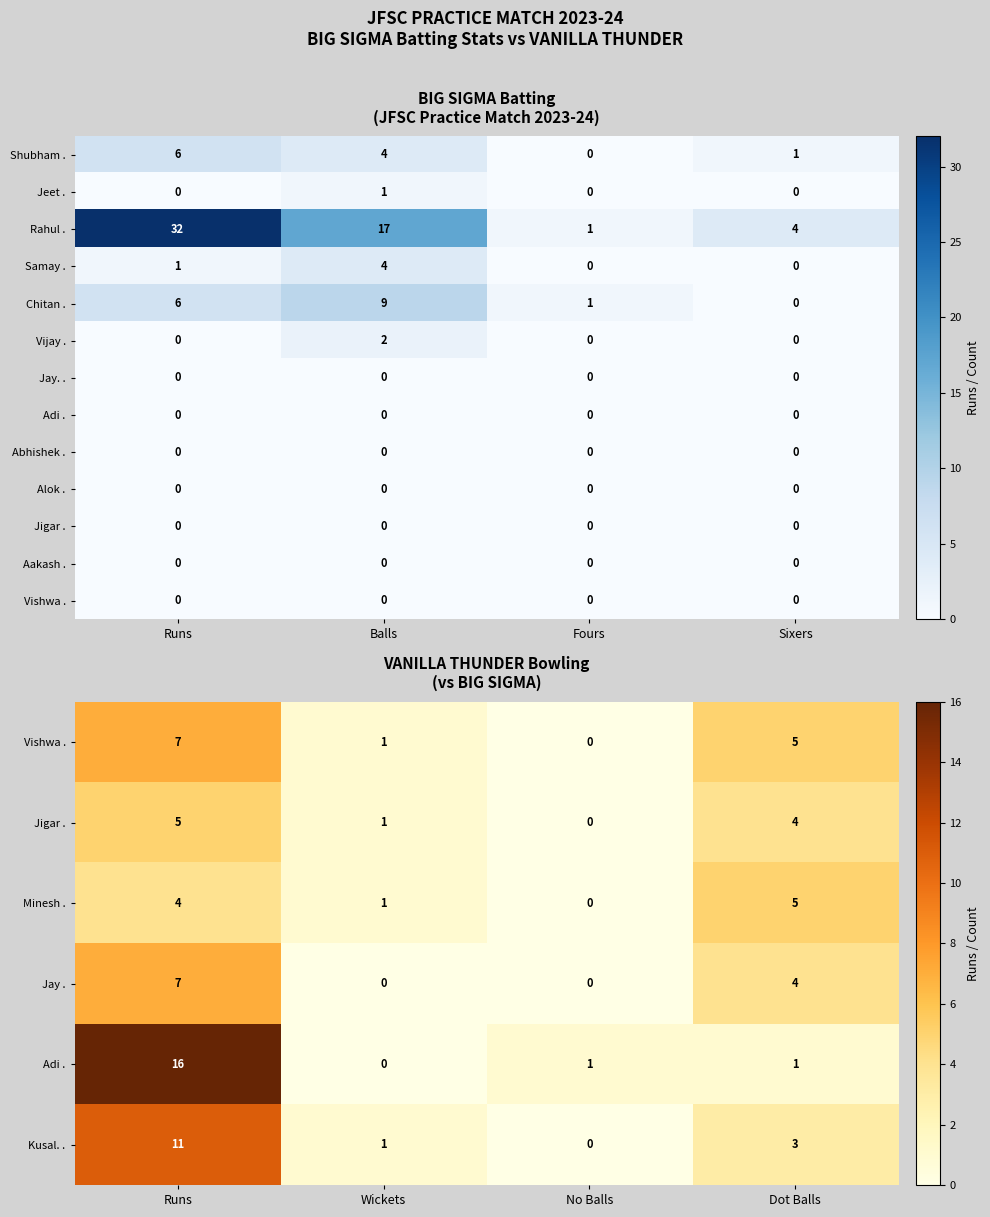

What is the sum of all Samay . values?

5